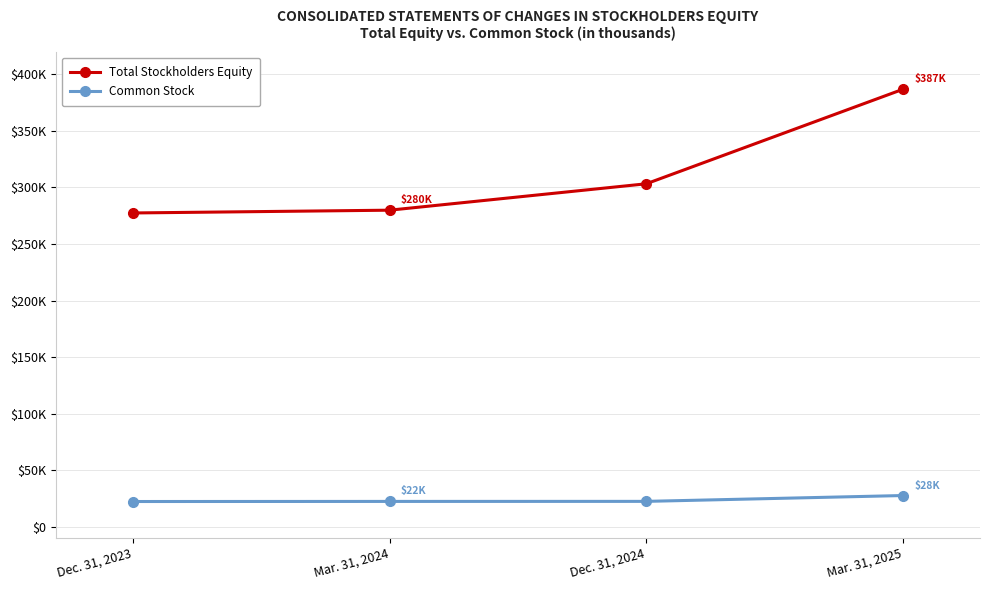

True or false: Common Stock and Total Stockholders Equity cross at least once.

False